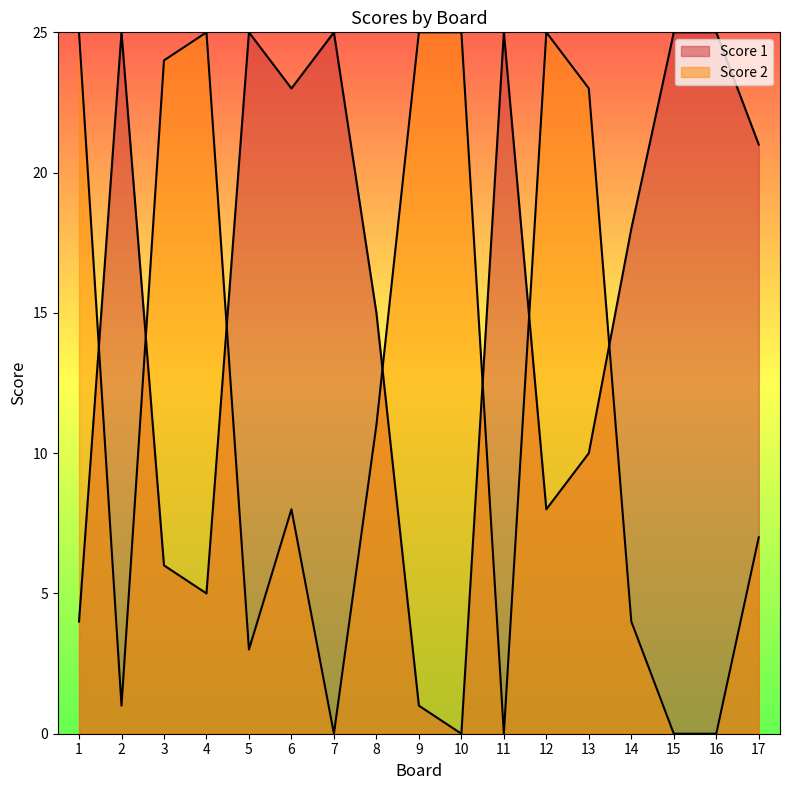

Is it true that Score 1 equals 10 at 13?

True